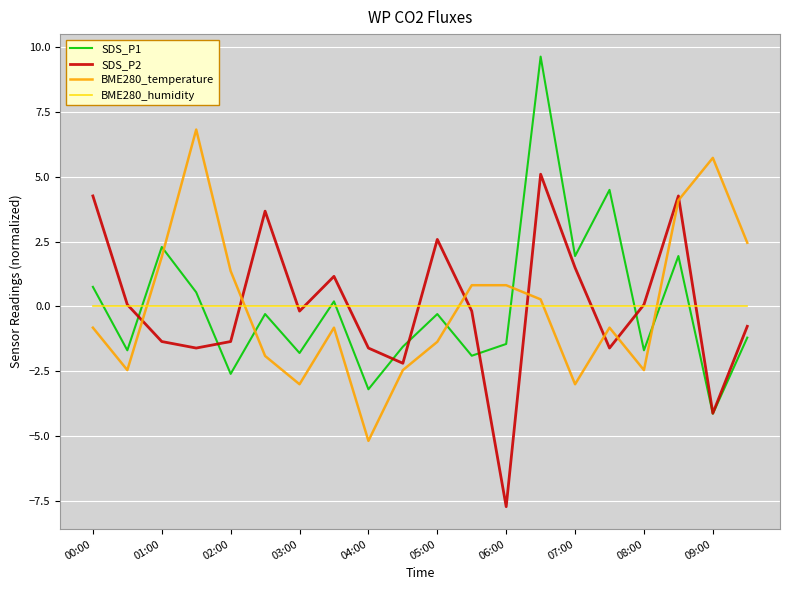

How many lines are shown in the chart?

4